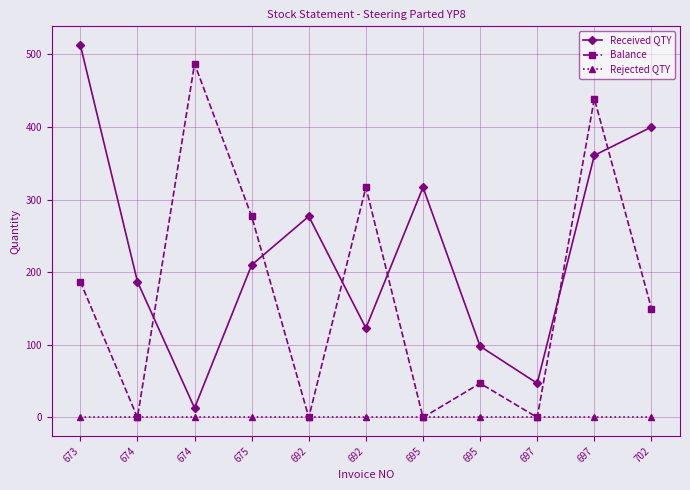

Between 695 and 697, which is larger?

695